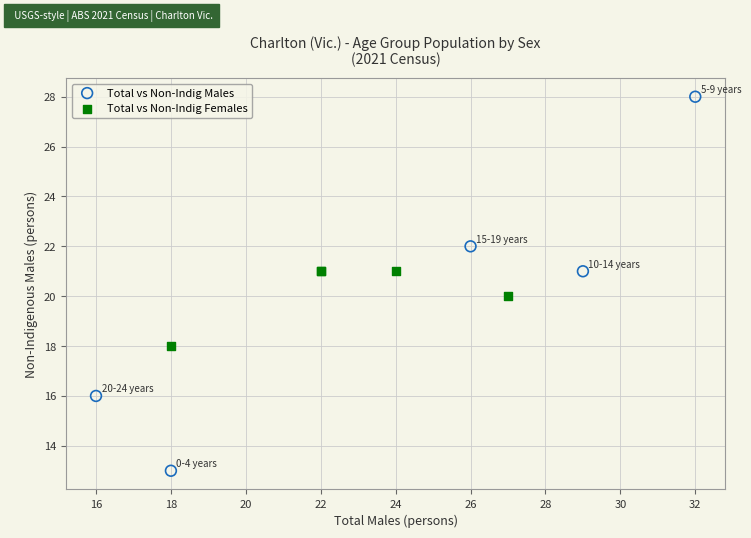

What are all the series names shown in the legend?

Total vs Non-Indig Males, Total vs Non-Indig Females